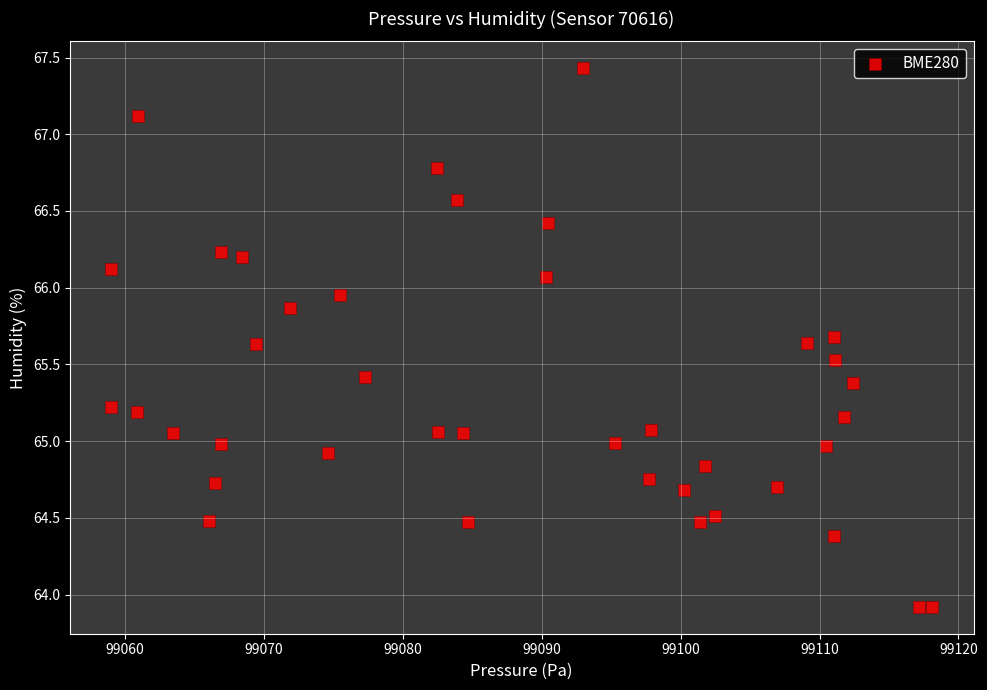

What is the range of X values (max minus min)?

59.2